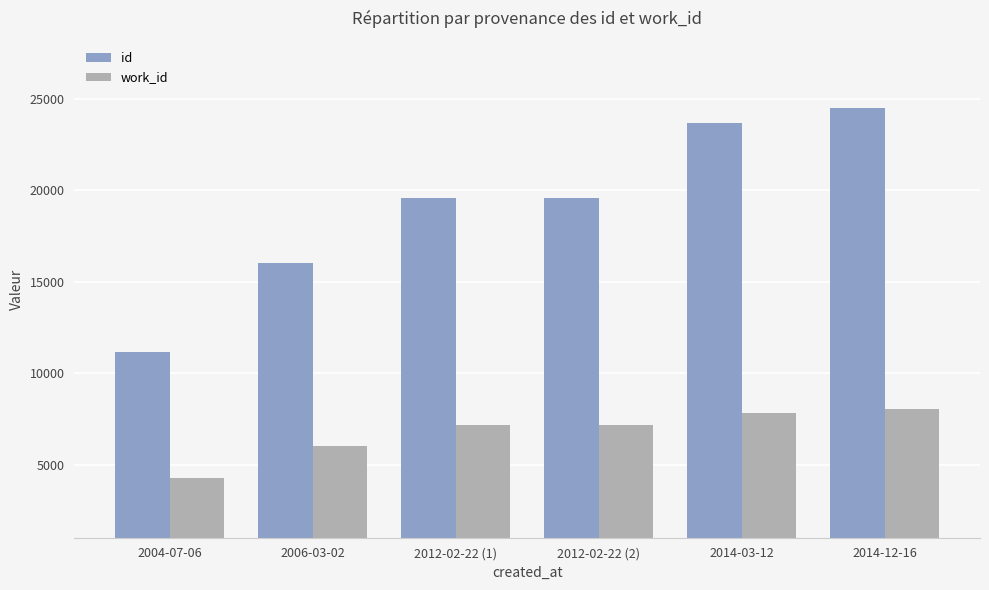

What is the difference between the highest and lowest values at 2006-03-02?

9984